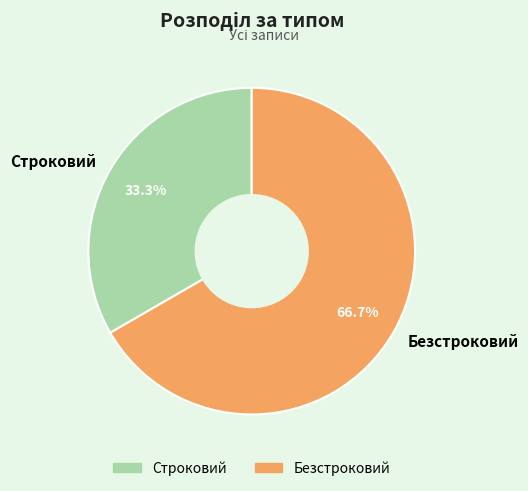

Rank the categories by value from lowest to highest.

Строковий, Безстроковий